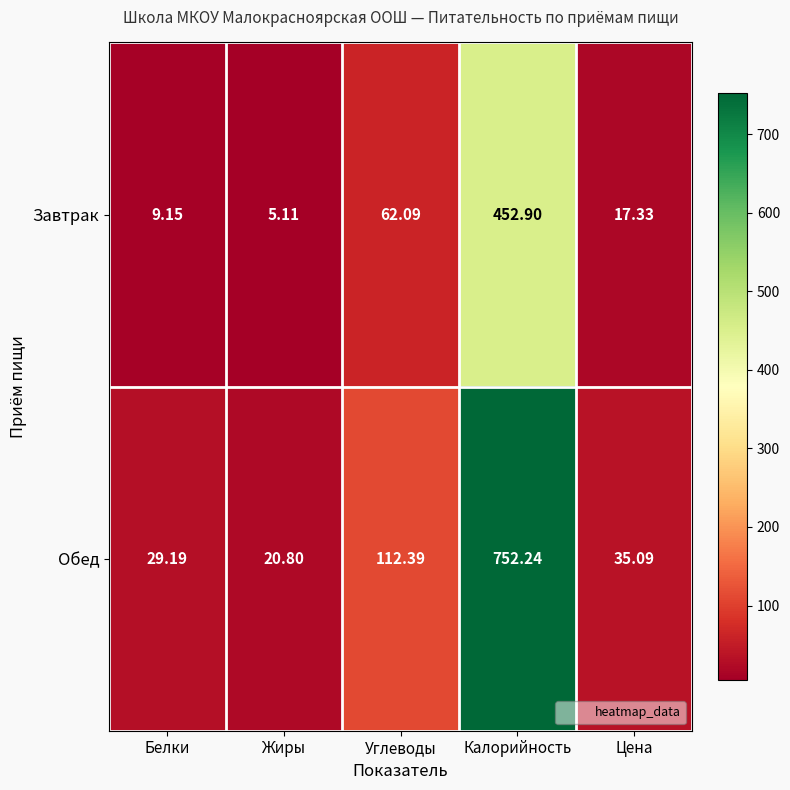

Which category has the highest value across all series?

Калорийность